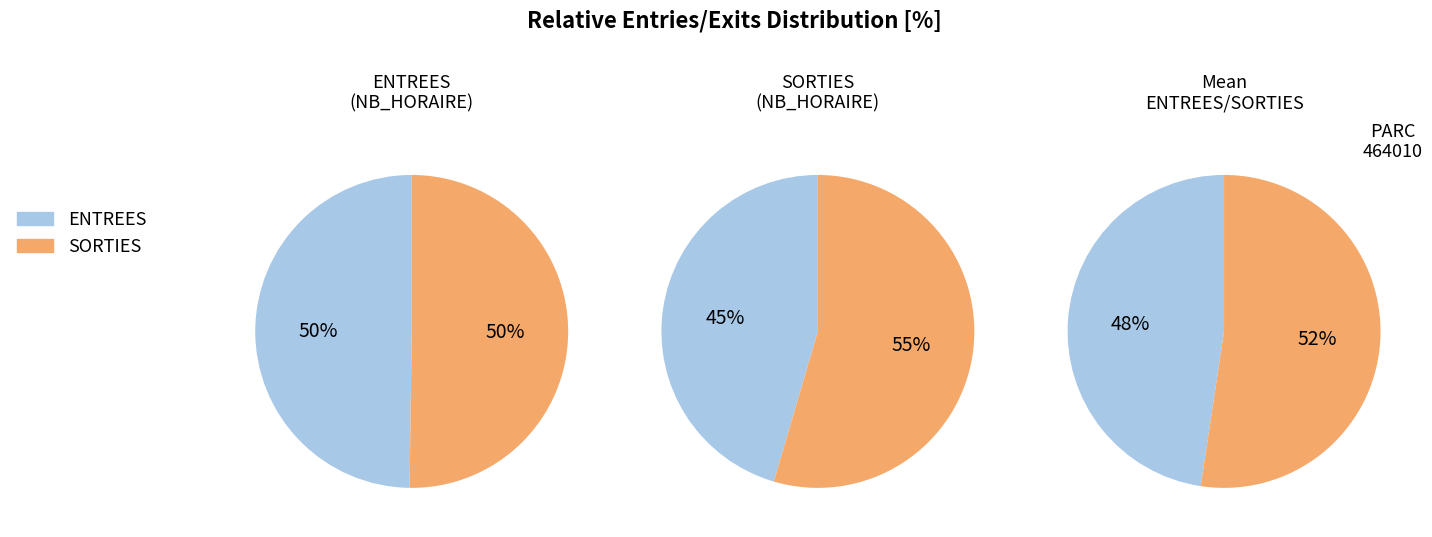

Is 3 the majority of the pie?

No